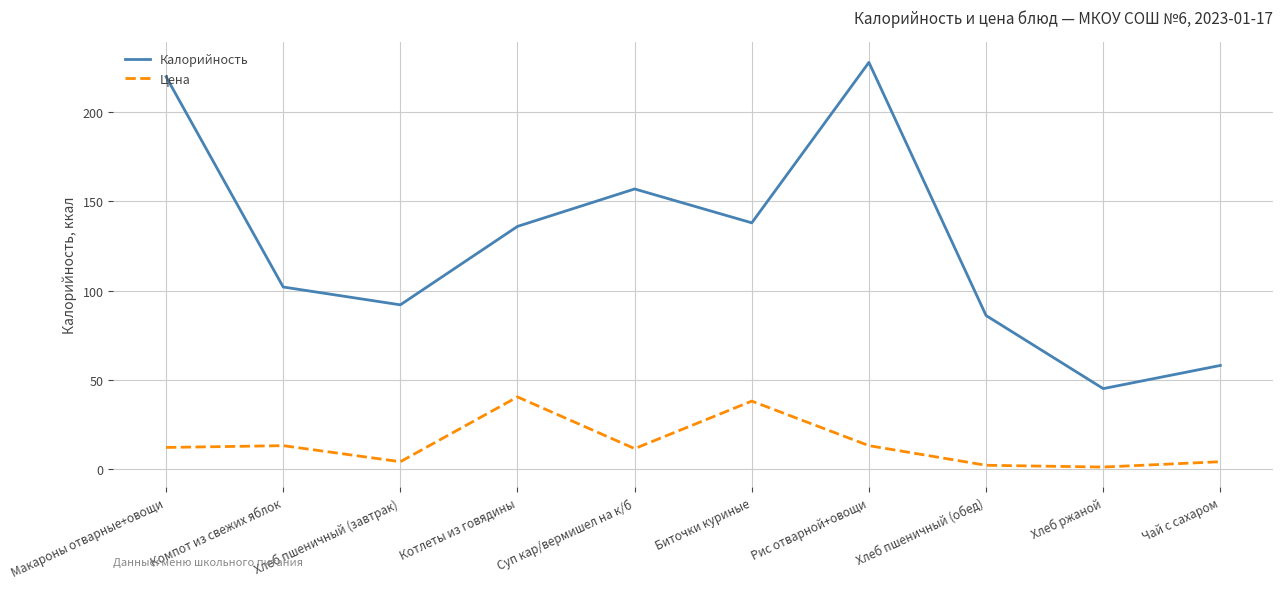

What is the approximate value of Калорийность at Котлеты из говядины?

136.0